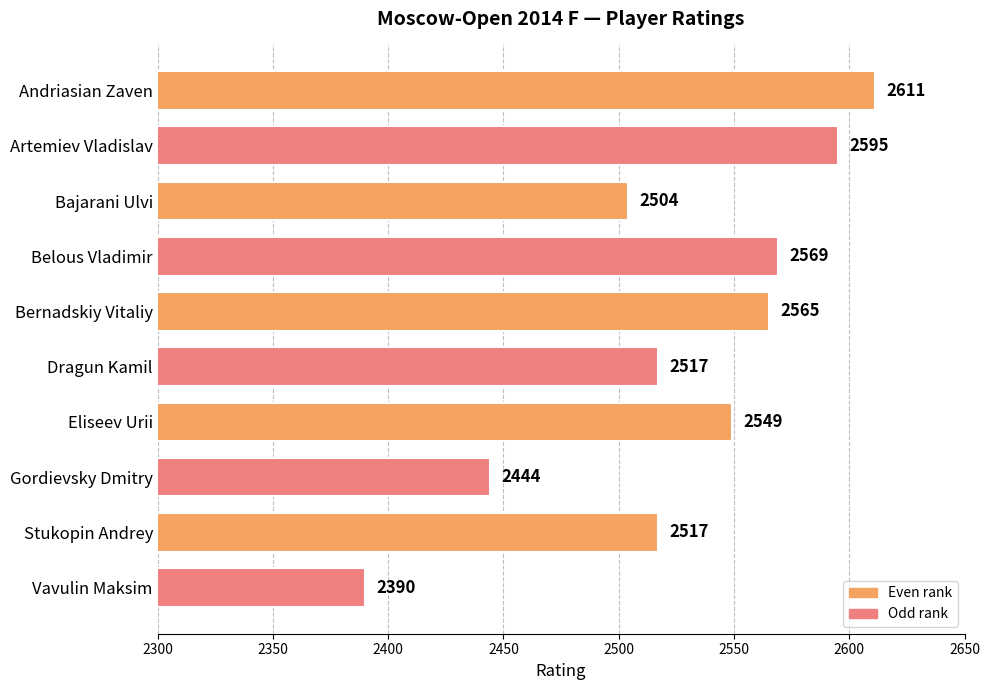

What is the sum of the values at Bernadskiy Vitaliy and Stukopin Andrey?

5082